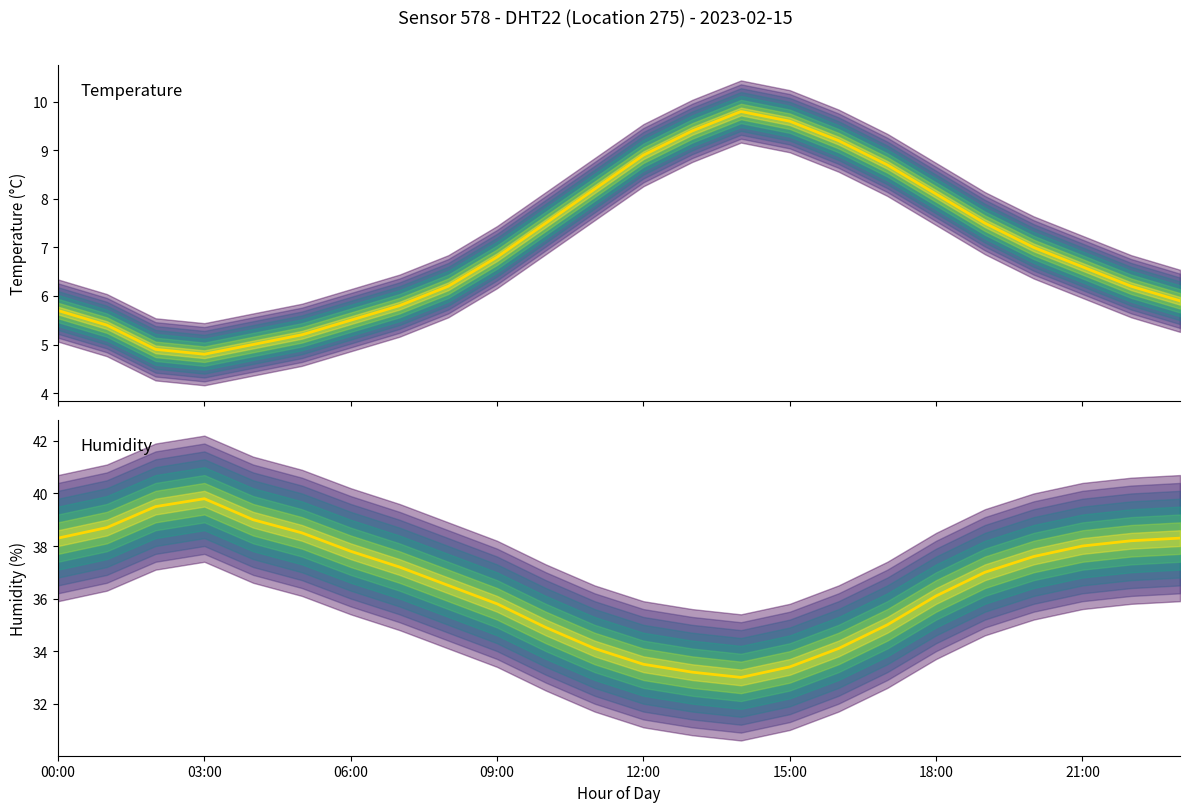

Is this an area chart (filled region under the line)?

No